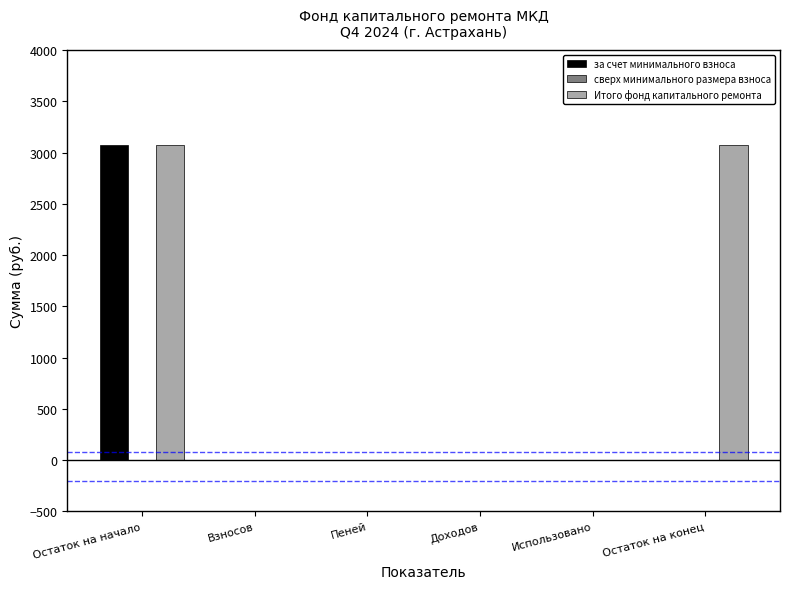

Which series has the largest total across all categories?

Итого фонд капитального ремонта